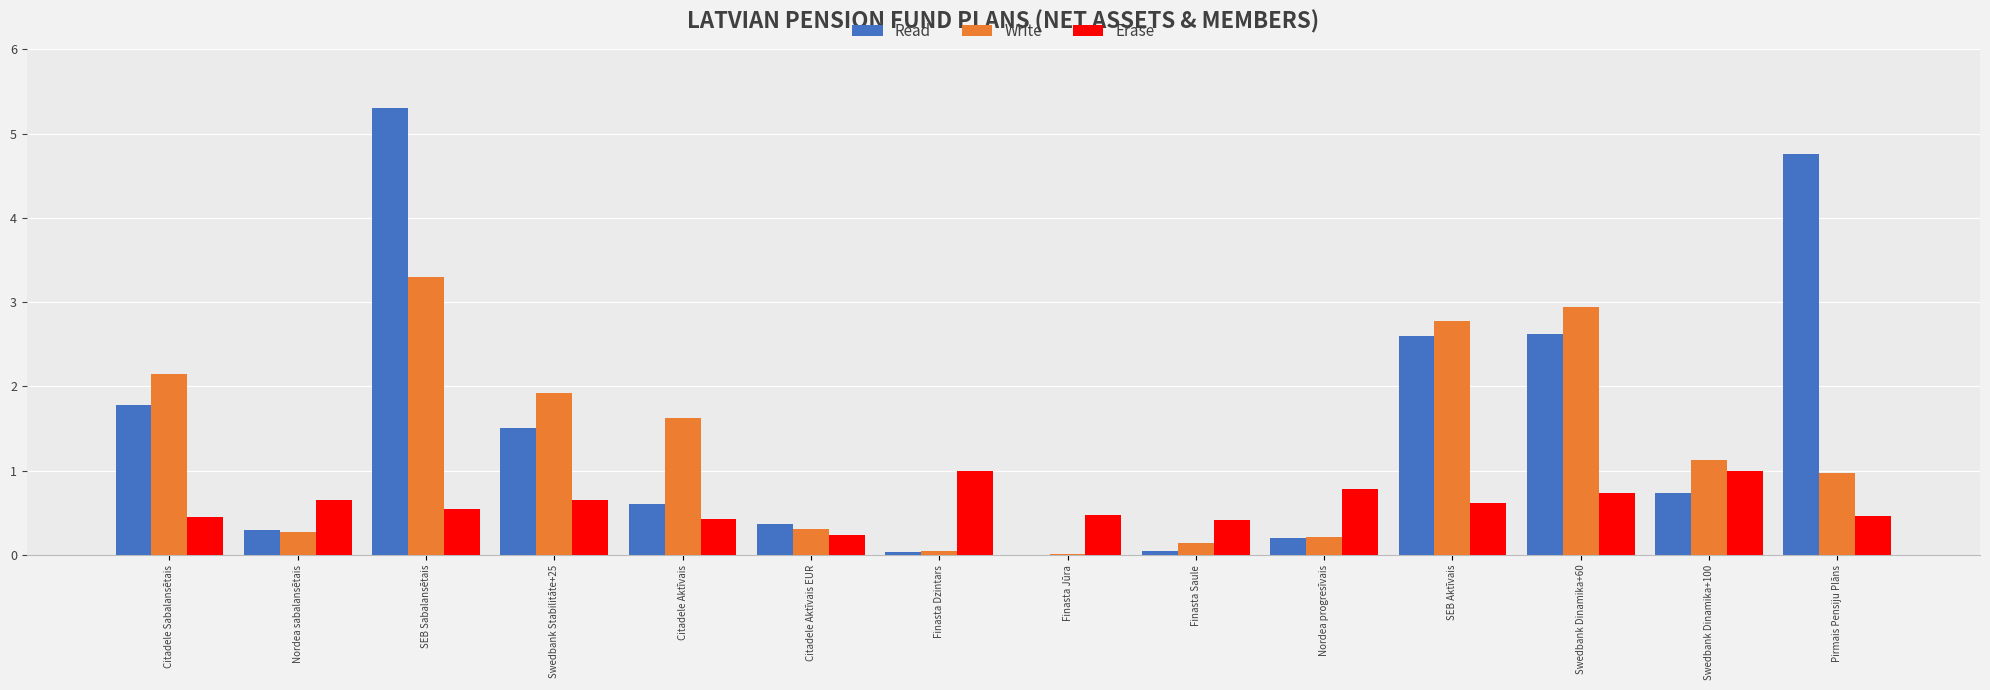

At which category is the sum across all series the highest?

SEB Sabalansētais